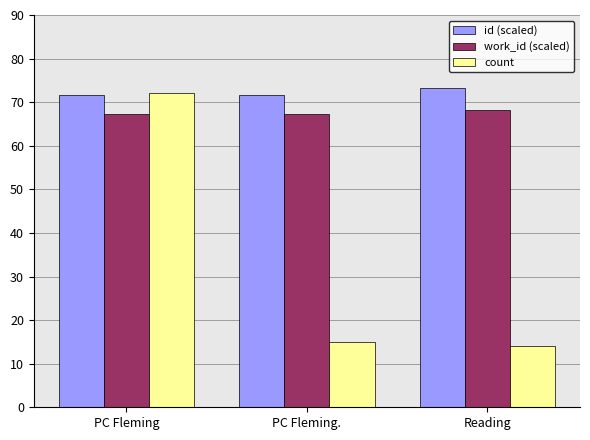

The id (scaled) series shows 101.9 at PC Fleming. True or false?

False